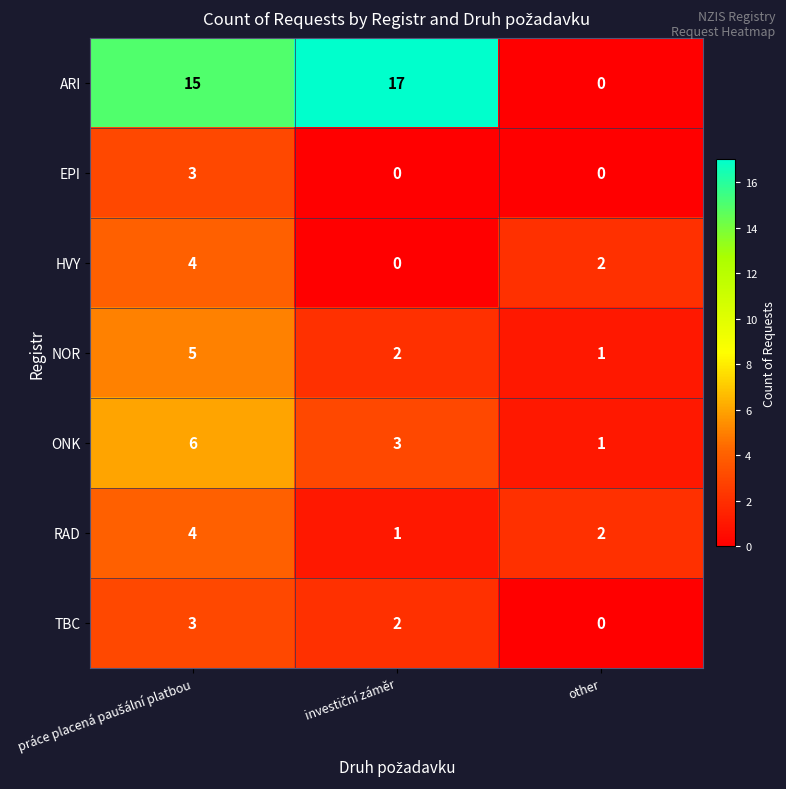

The ARI series shows 11 at other. True or false?

False